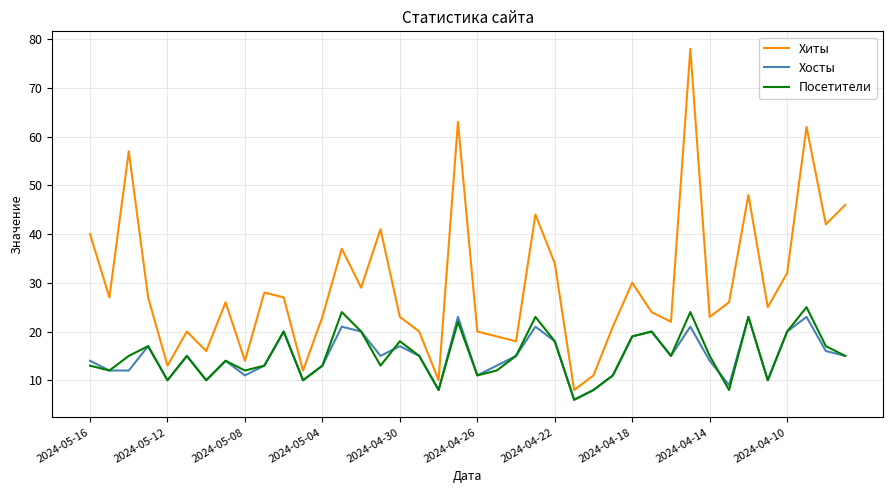

What is the difference between the second highest and minimum values in the Посетители series?

18